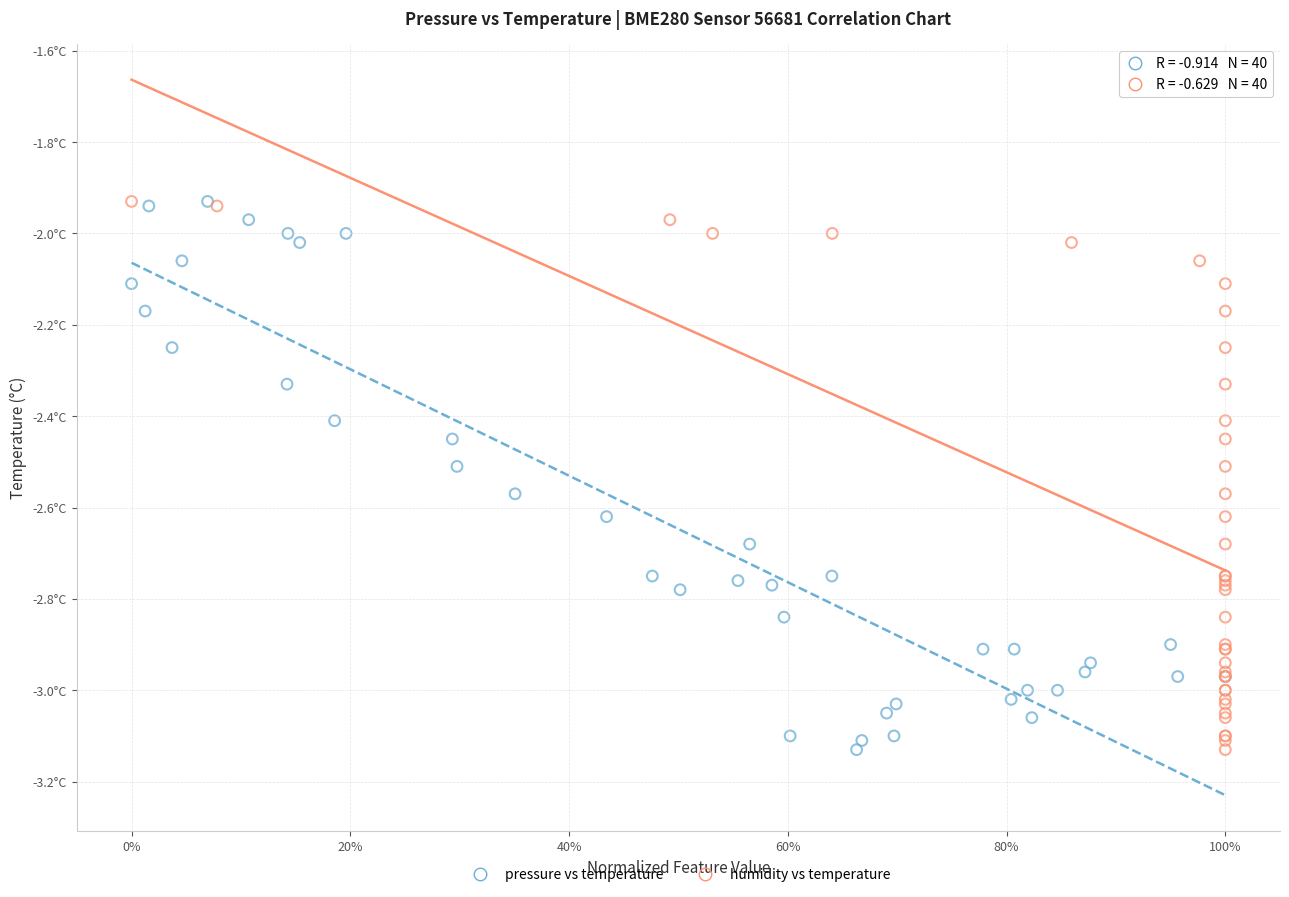

What are all the series names shown in the legend?

pressure vs temperature, humidity vs temperature